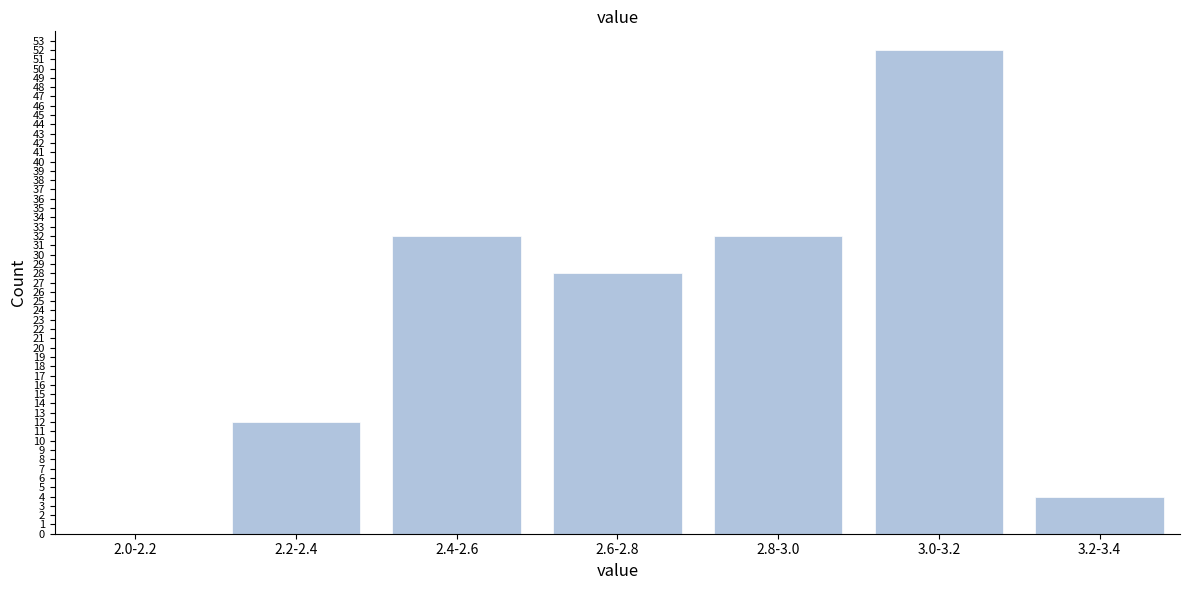

Reading left to right, list all the values displayed in this chart.

2.0-2.2=0	2.2-2.4=12	2.4-2.6=32	2.6-2.8=28	2.8-3.0=32	3.0-3.2=52	3.2-3.4=4